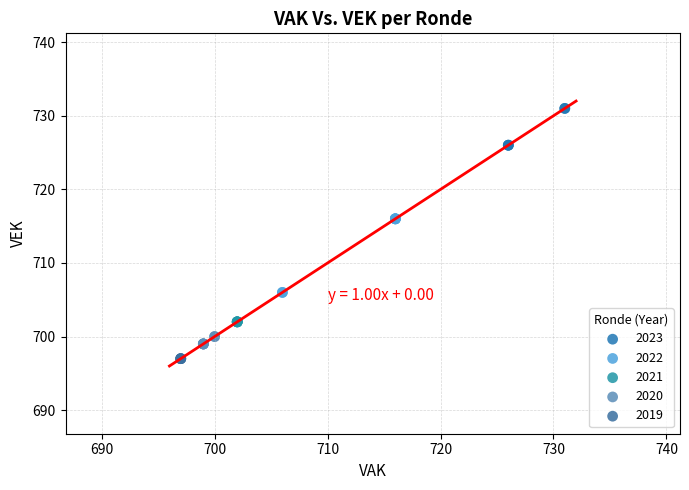

Which series reaches the minimum Y coordinate?

2019